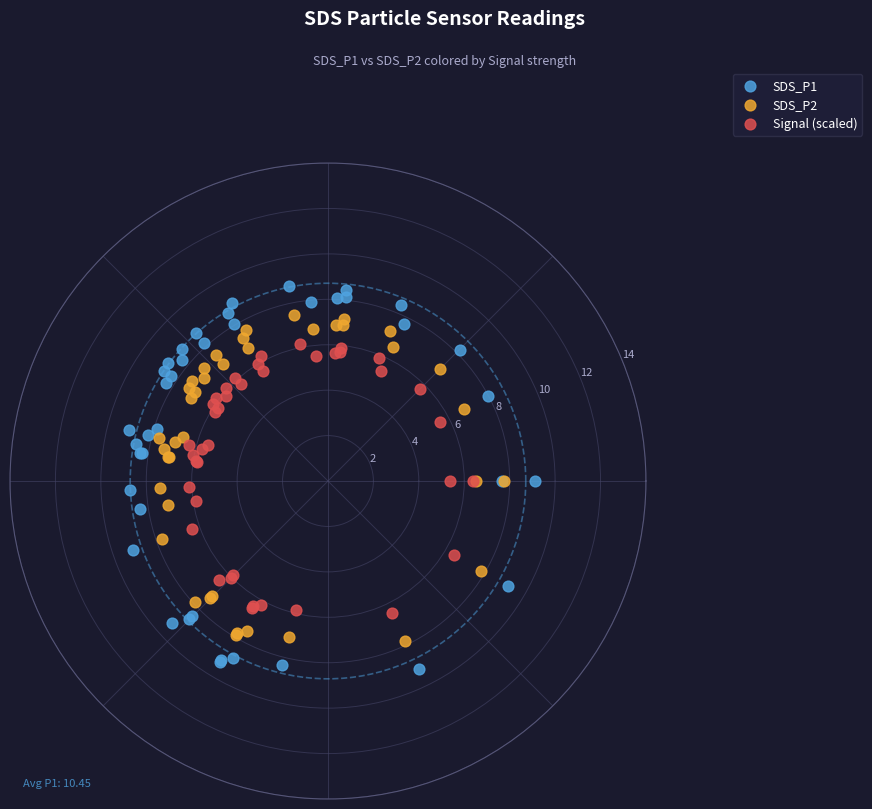

Which series contains the highest Y value?

SDS_P1